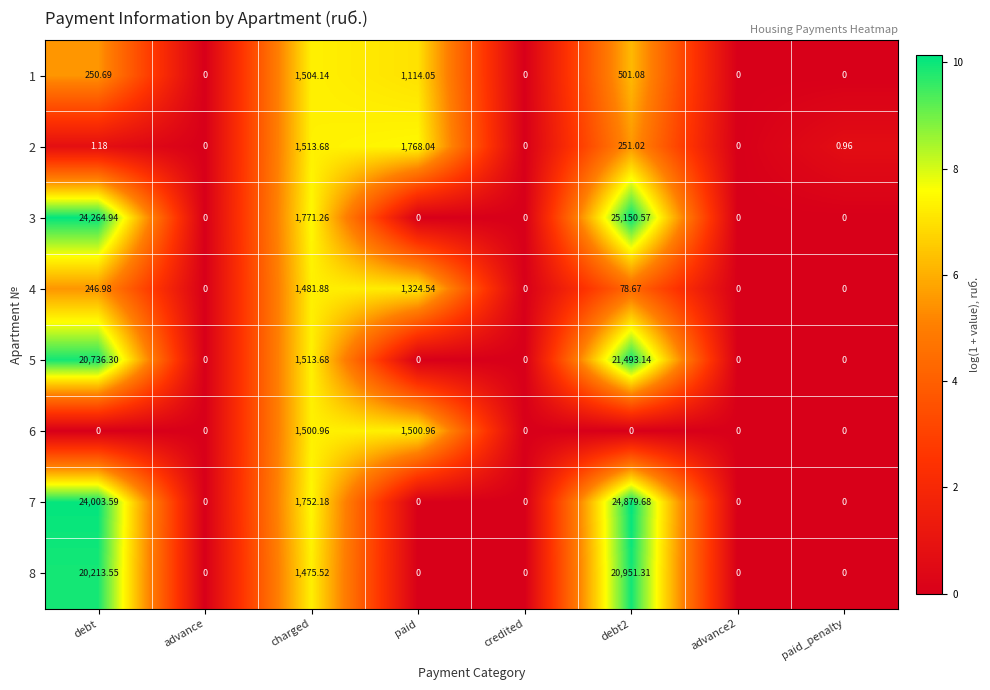

At which label does 2 first exceed 1?

debt